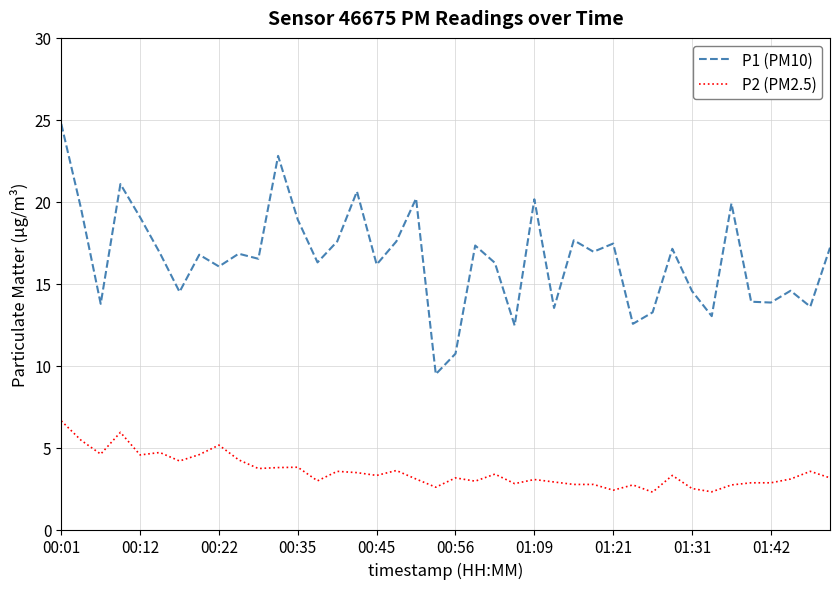

True or false: P2 (PM2.5) has more than 2 interior local peaks.

True